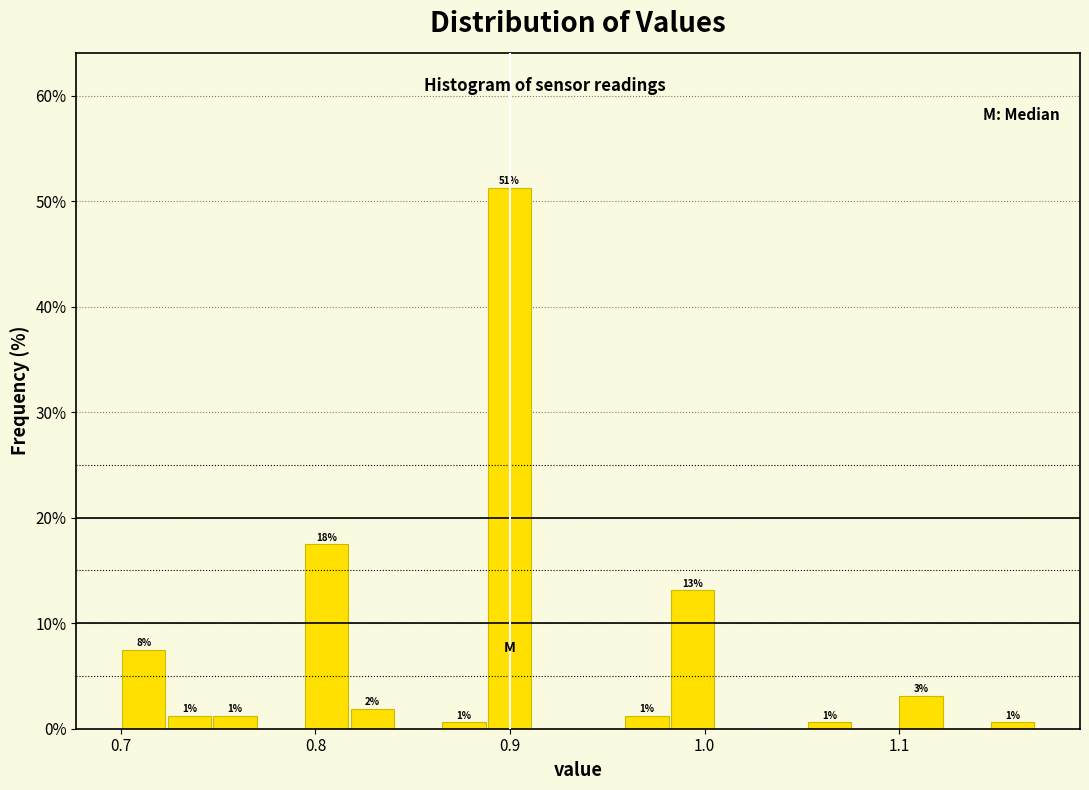

Around what value on the x-axis is the tallest bar? Give the approximate position of its centre, as read against the axis.

0.90